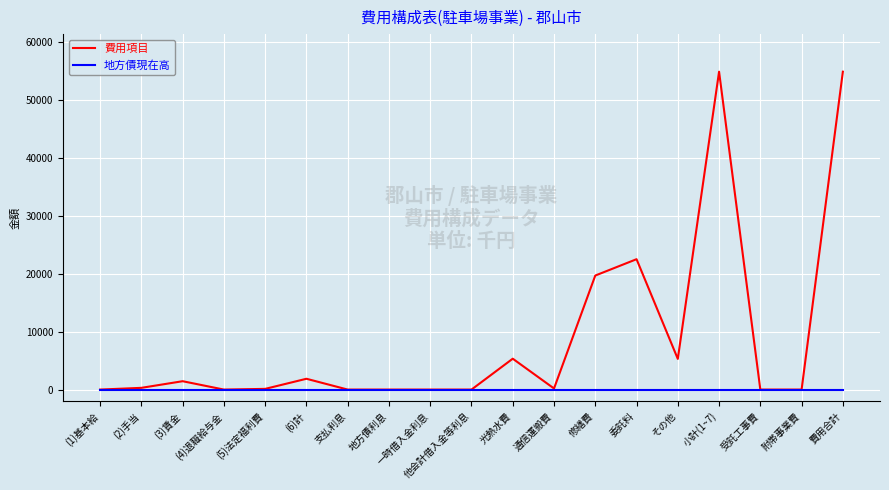

What is the spread (max minus min) of values at 修繕費?

19696